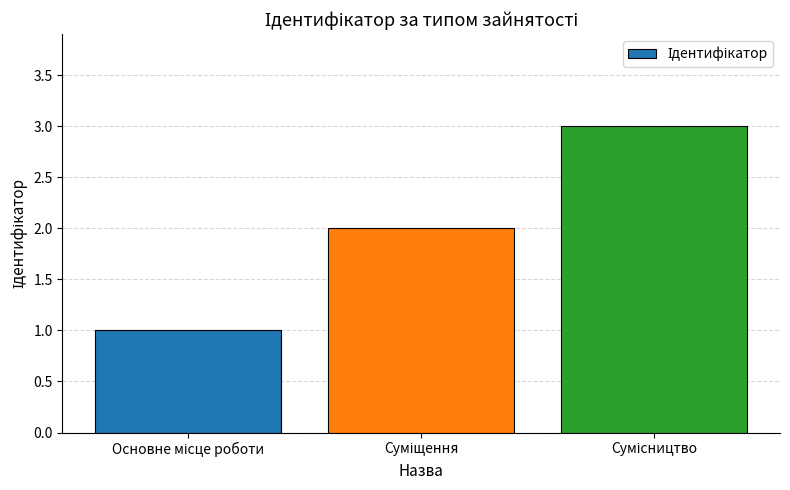

What is the greatest value displayed?

3